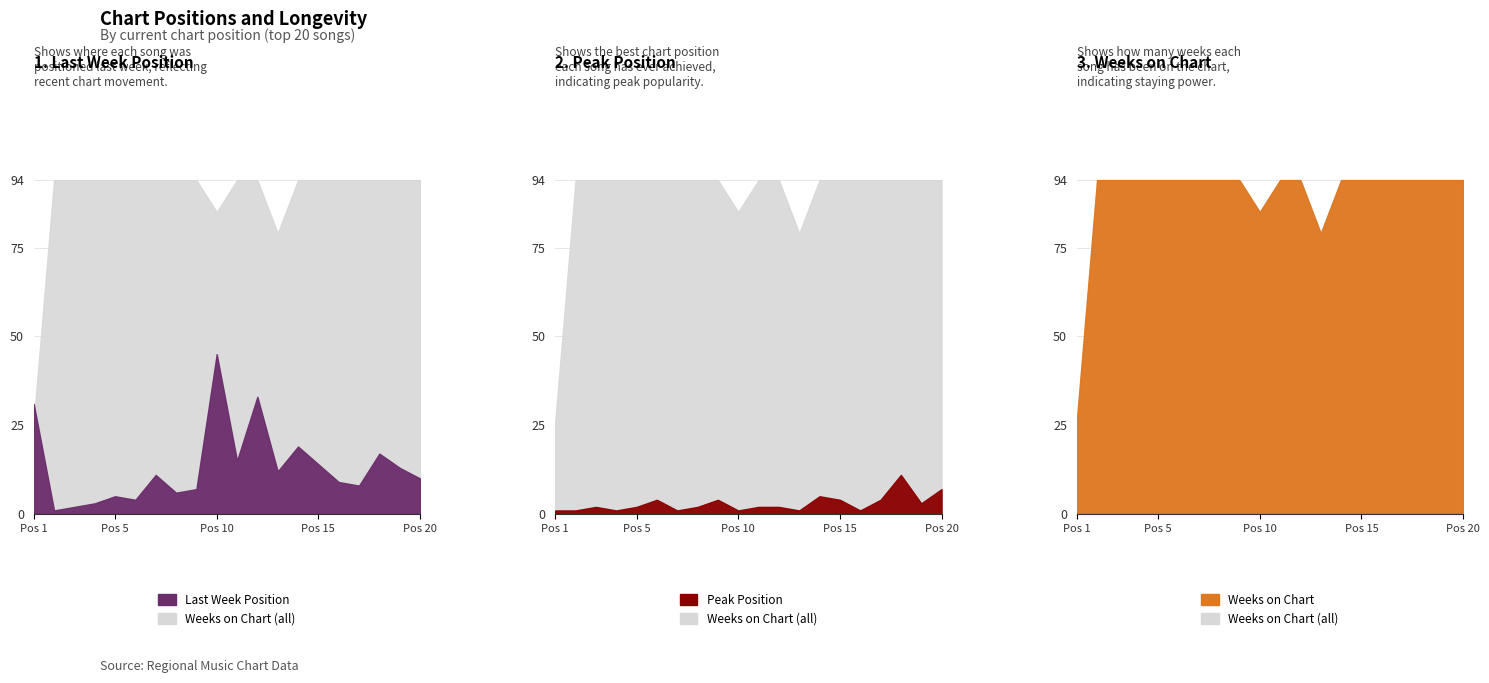

List the series in order of their peak value, lowest first.

Peak Position, Last Week, Weeks on Chart